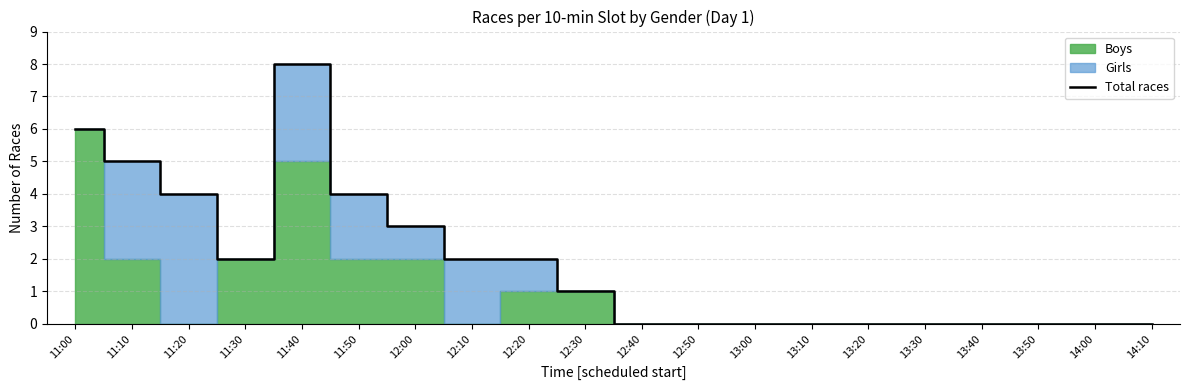

Reading right to left, list all the values displayed in this chart.

14:10=0	14:00=0	13:50=0	13:40=0	13:30=0	13:20=0	13:10=0	13:00=0	12:50=0	12:40=0	12:30=1	12:20=2	12:10=2	12:00=3	11:50=4	11:40=8	11:30=2	11:20=4	11:10=5	11:00=6